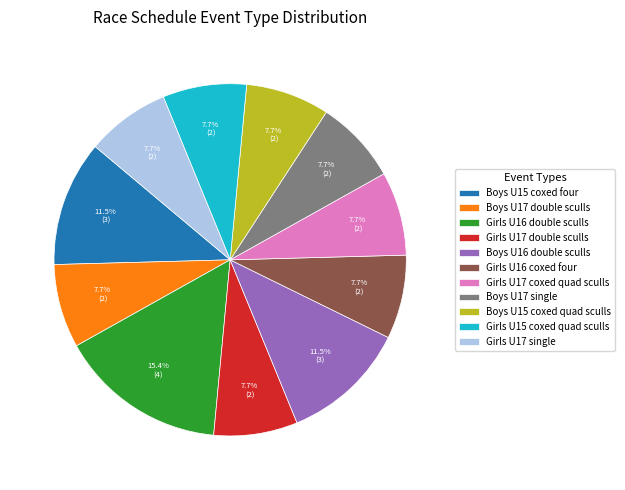

Between Boys U16 double sculls and Girls U16 coxed four, which is larger?

Boys U16 double sculls